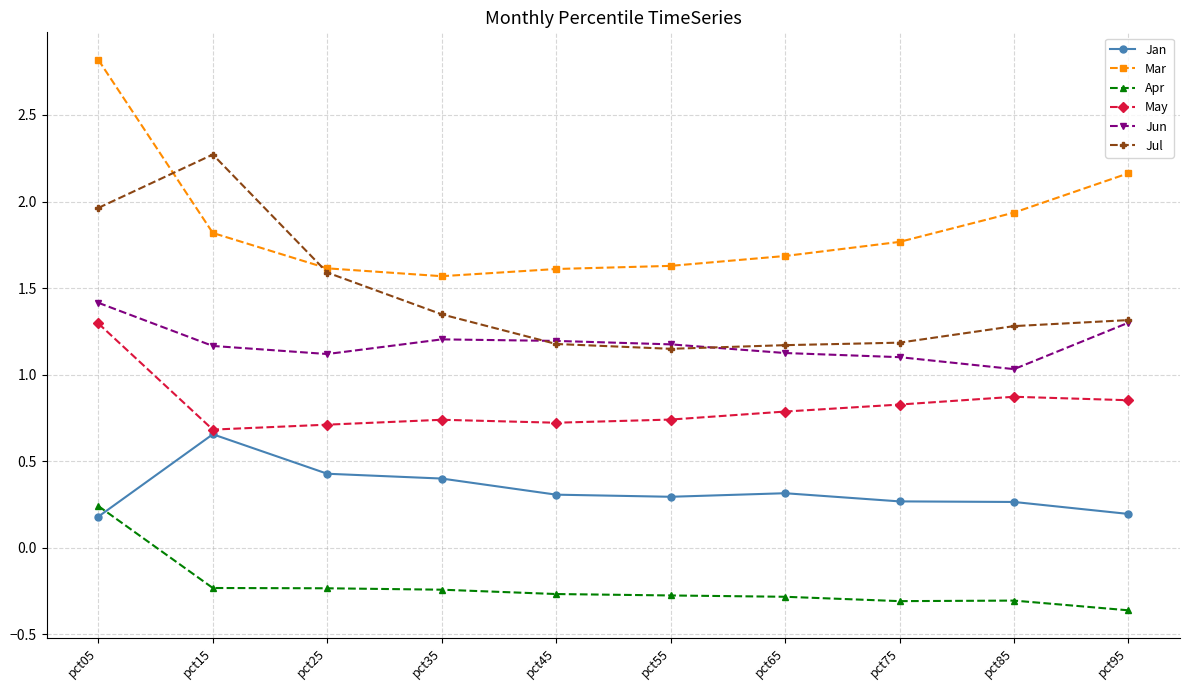

How many lines are shown in the chart?

6